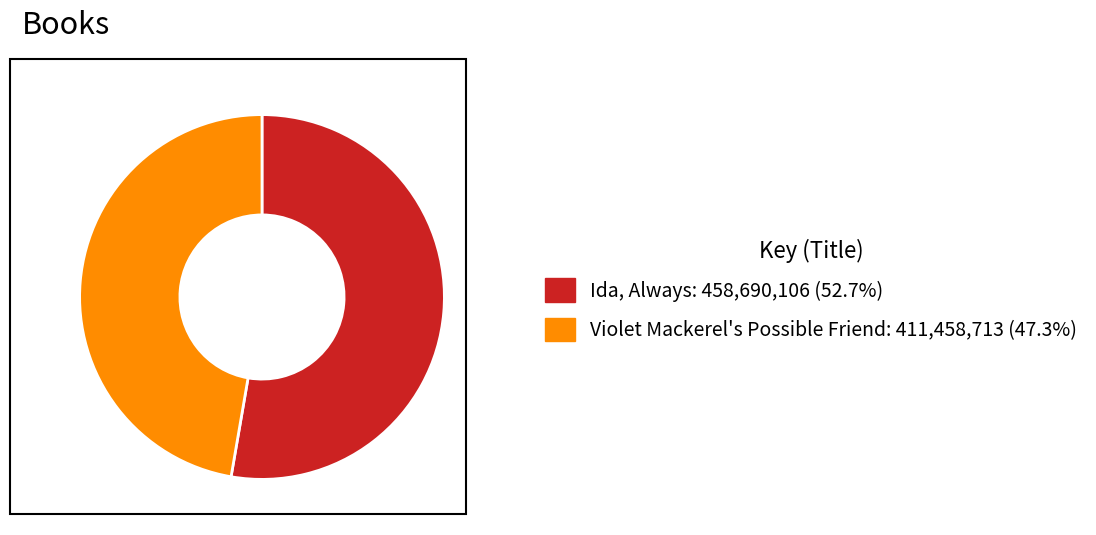

Approximately how many times larger is the value at Ida, Always: 458,690,106 (52.7%) compared to Violet Mackerel's Possible Friend: 411,458,713 (47.3%)?

1.1